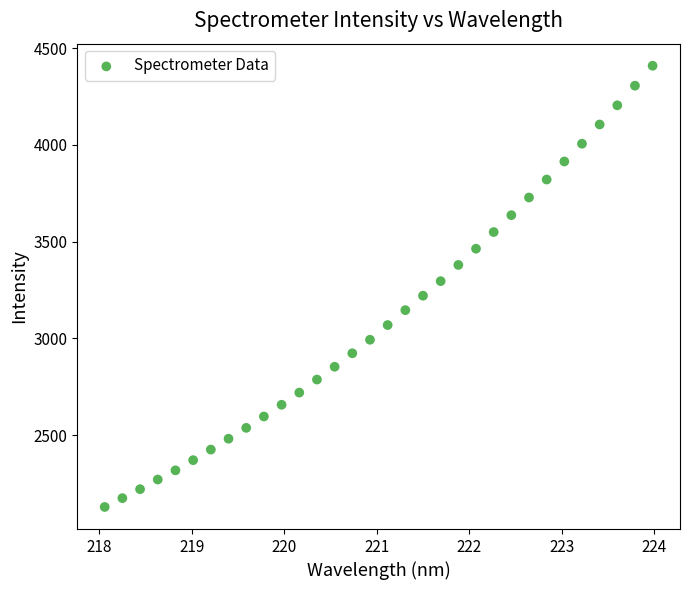

What is the range of Y values (max minus min)?

2280.1